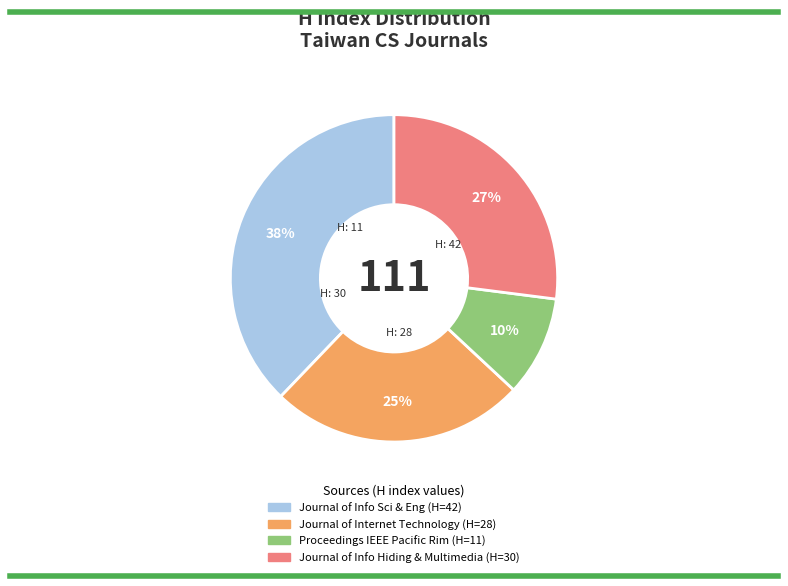

To the nearest percent, what is the average slice percentage?

25%